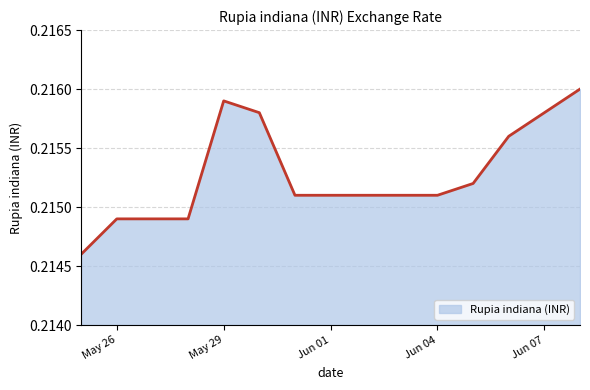

What is the greatest value displayed?

0.2